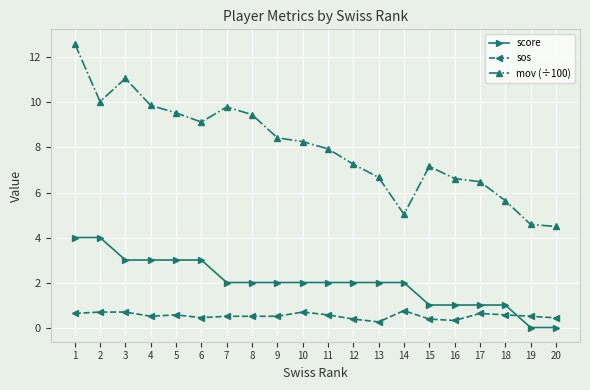

Is it true that mov (÷100) equals 4.5 at 20?

True